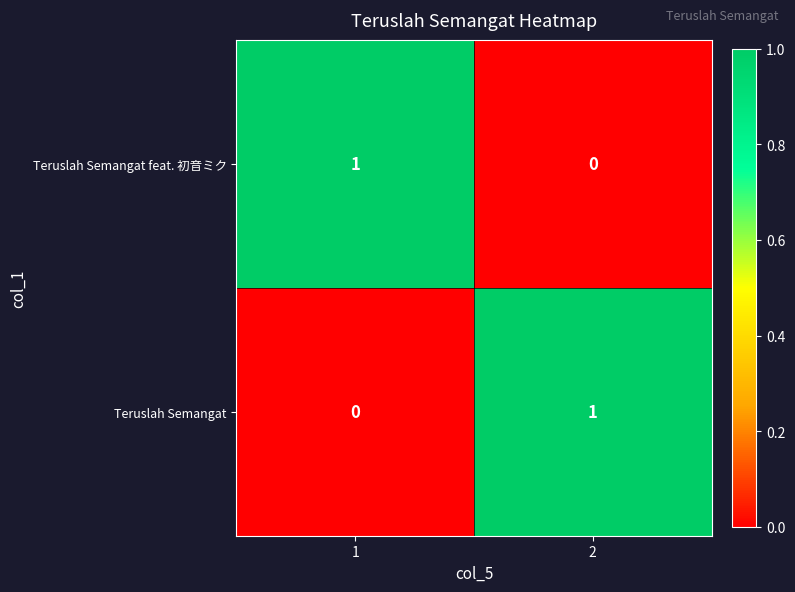

What is the spread (max minus min) of values at 2?

1